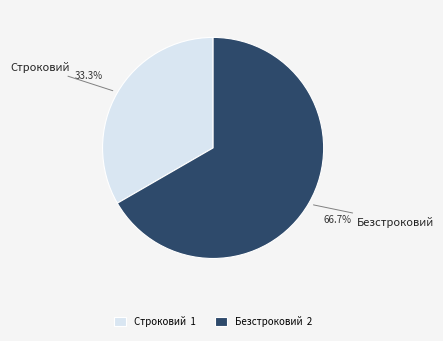

To the nearest percent, what is the average slice percentage?

50%